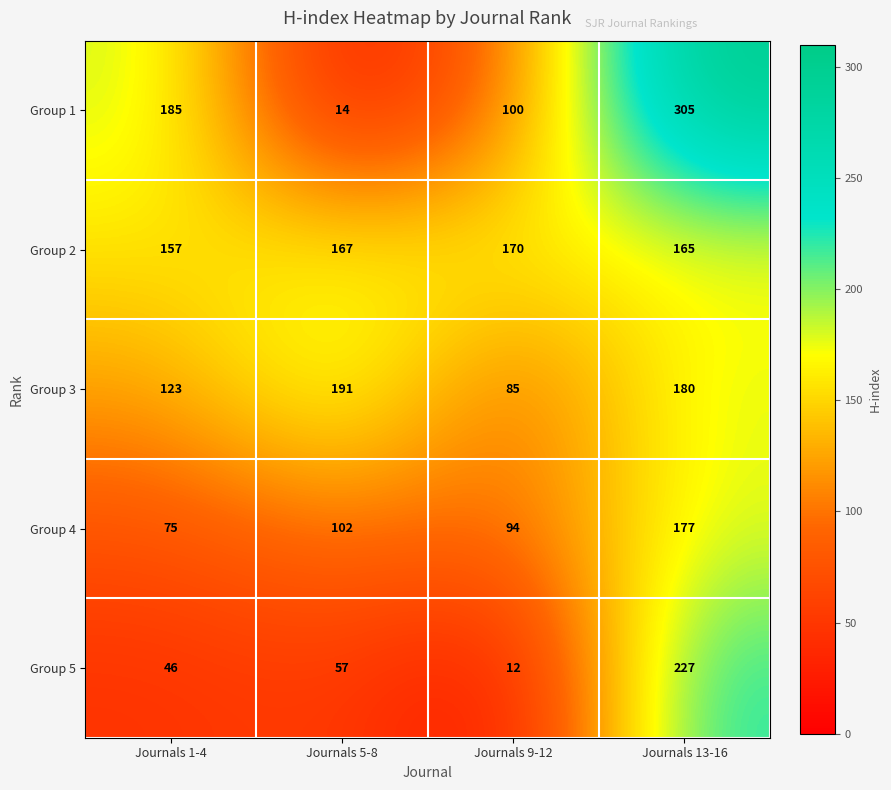

Which category has the highest value across all series?

Journals 13-16